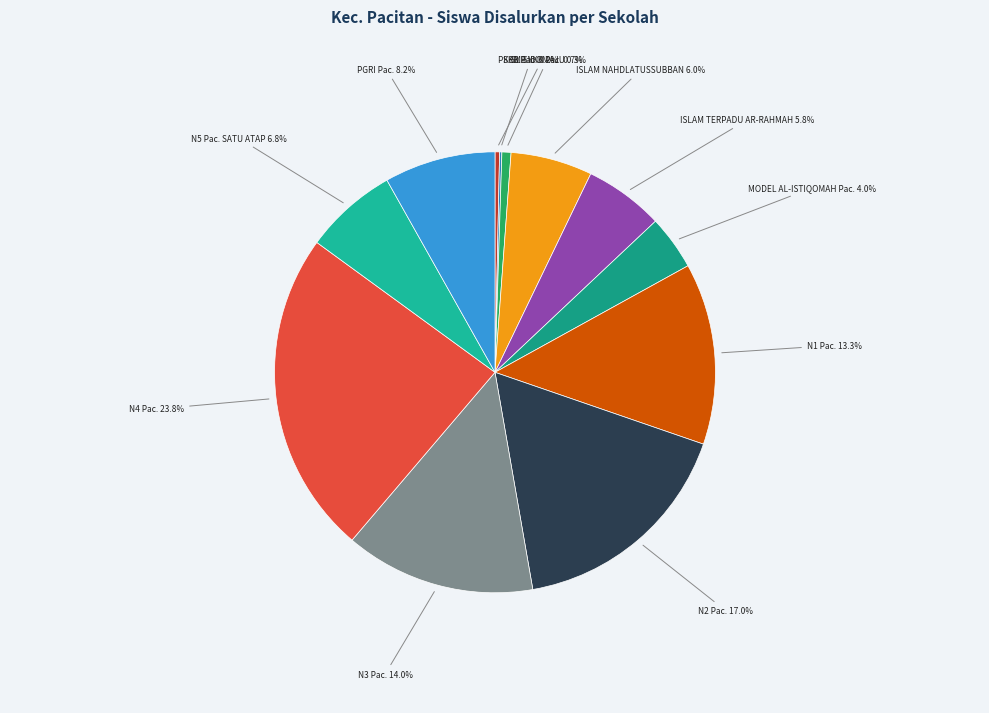

Rank the categories by value from lowest to highest.

SKB PACITAN, PKBM SIDOMAJU, SLB YKK PACITAN, SMP MODEL AL-ISTIQOMAH PACITAN, SMP ISLAM TERPADU AR-RAHMAH, SMP ISLAM NAHDLATUSSUBBAN, SMP NEGERI 5 PACITAN SATU ATAP, SMP PGRI PACITAN, SMP NEGERI 1 PACITAN, SMP NEGERI 3 PACITAN, SMP NEGERI 2 PACITAN, SMP NEGERI 4 PACITAN